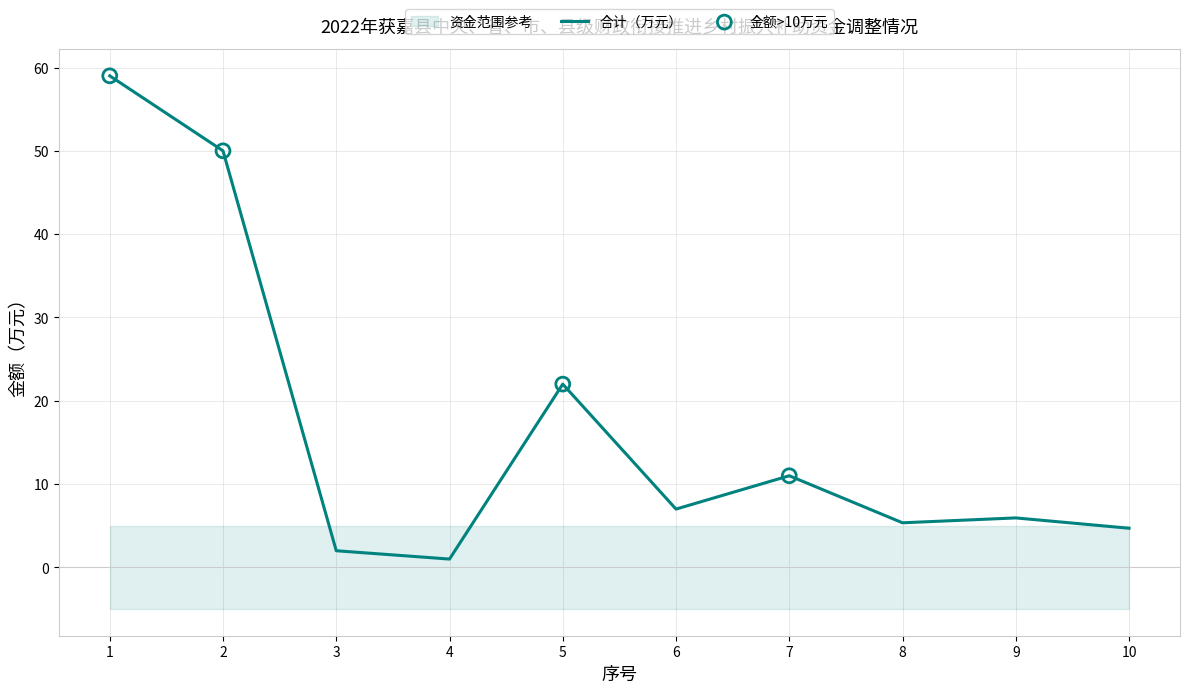

Between 1 and 6, which is larger?

1